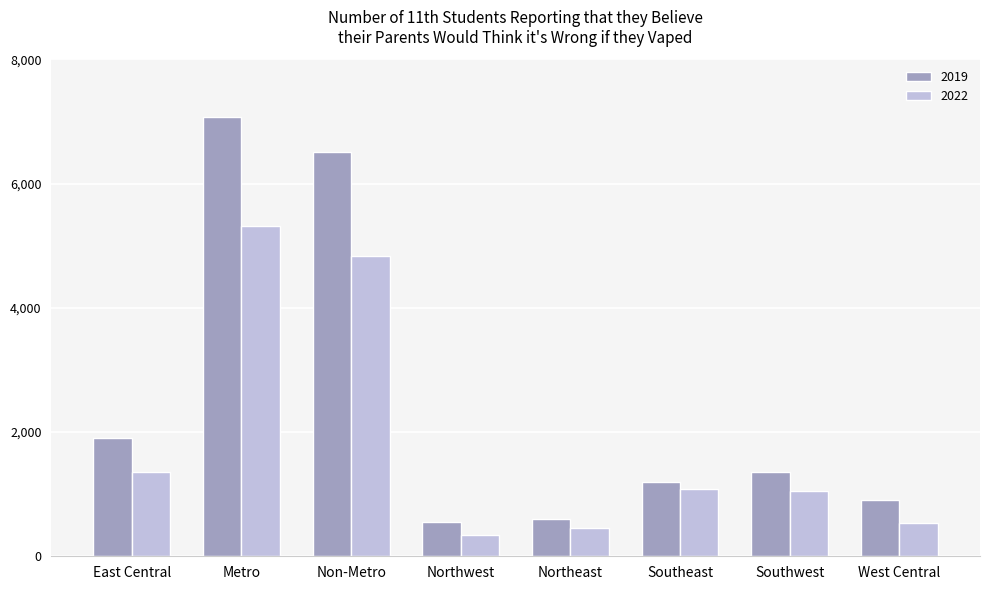

Does the chart contain stacked bars?

No